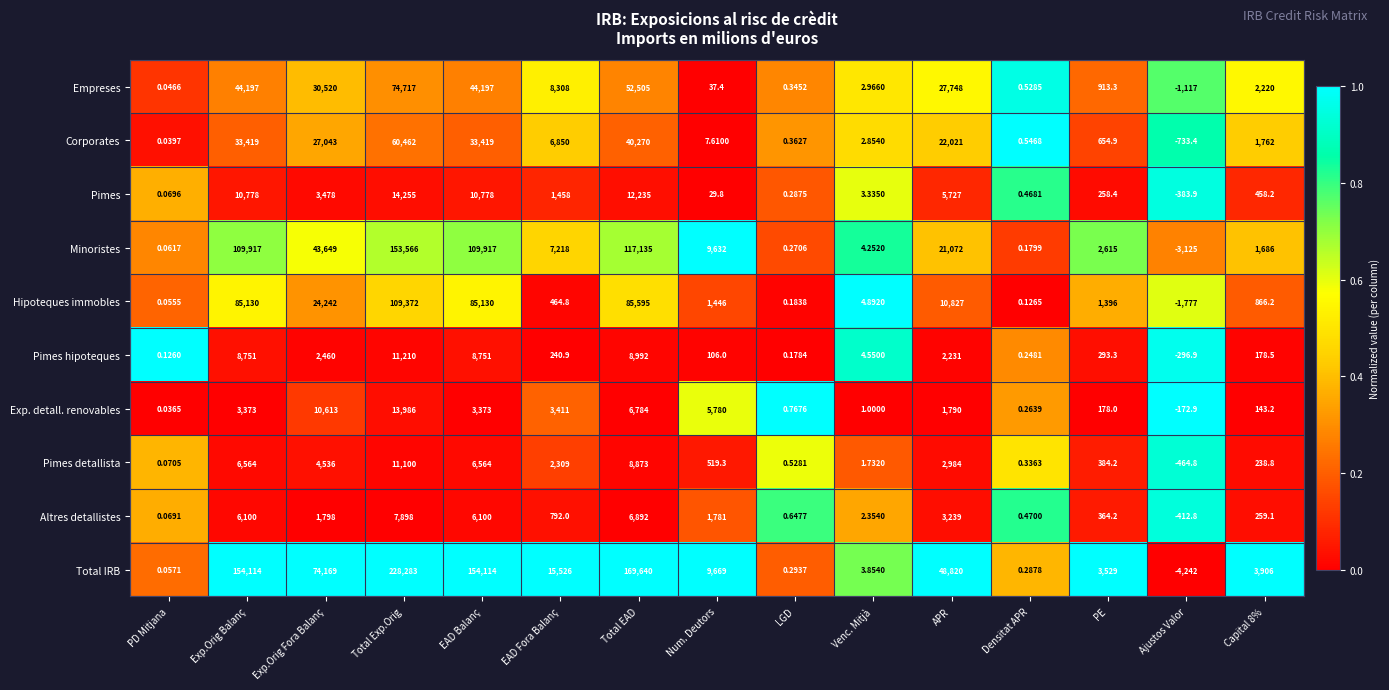

Which series has the largest total across all categories?

Total IRB